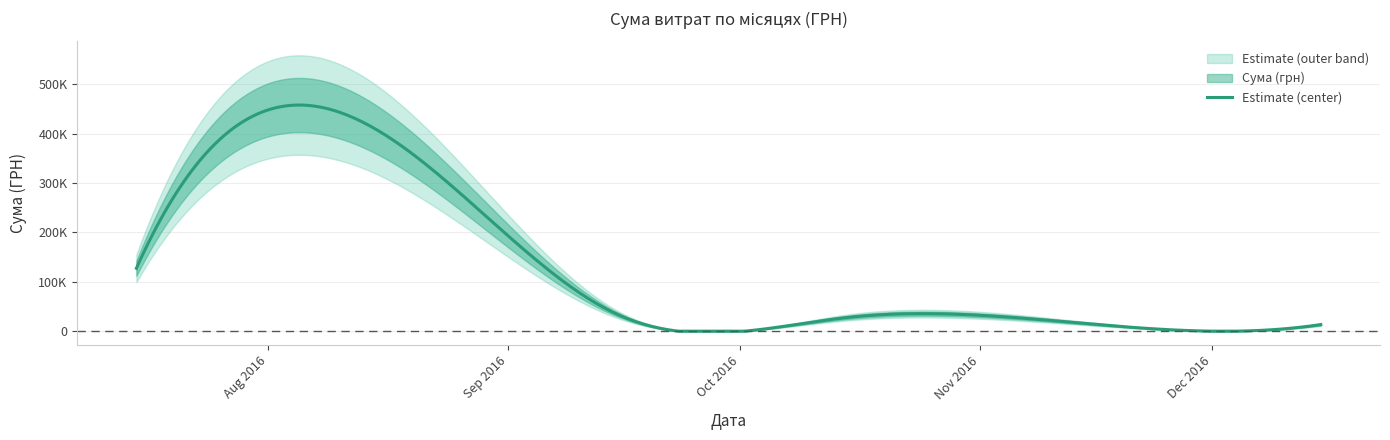

What is the difference between the values at 2016-12-12 and 2016-08-30?

274535.1